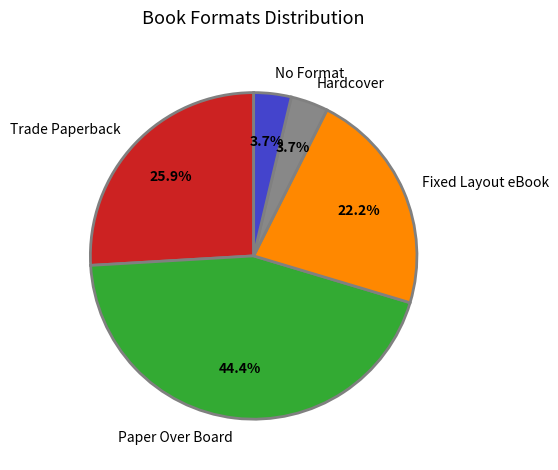

Which category has the biggest portion of the pie?

Paper Over Board